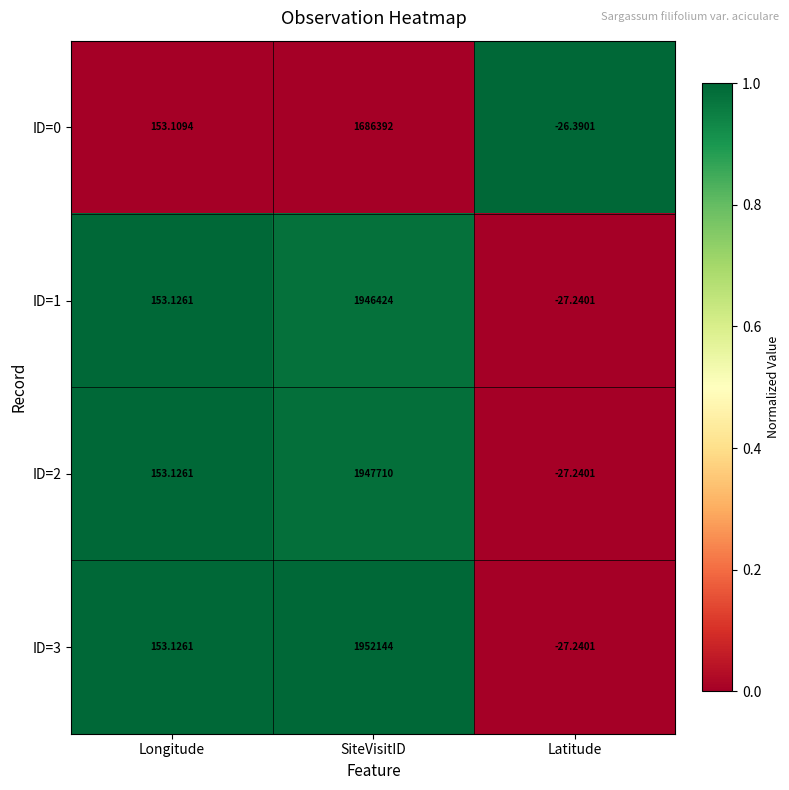

Rank the categories by ID=1 value from highest to lowest.

SiteVisitID, Longitude, Latitude